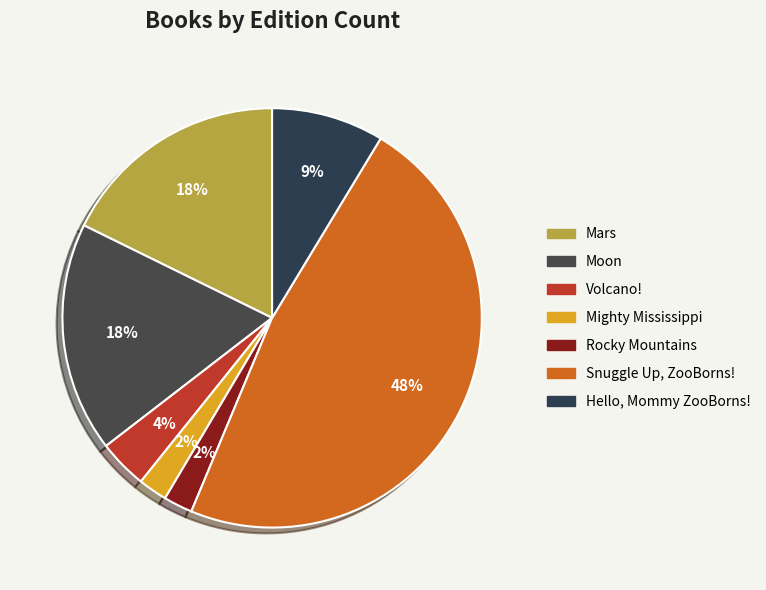

What is the change in value from Mars to Snuggle Up, ZooBorns!?

+296108623